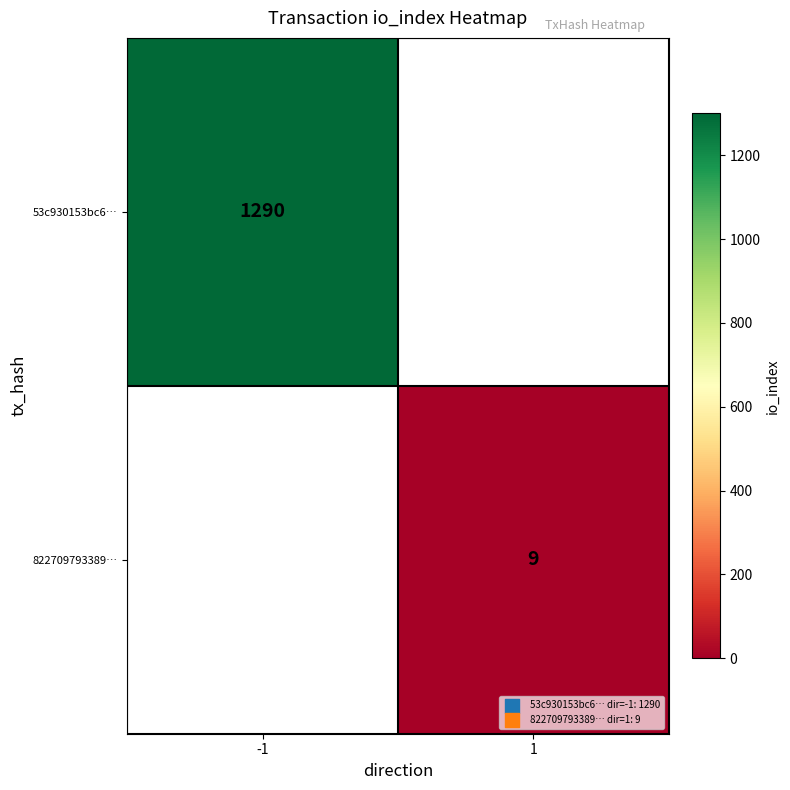

The value of 822709793389… at 1 is 14. True or false?

False